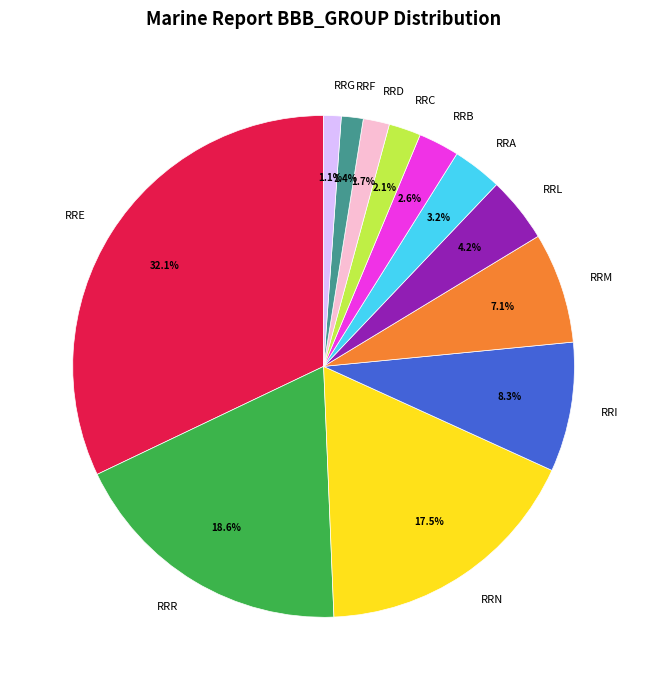

Which slice is the largest?

RRE